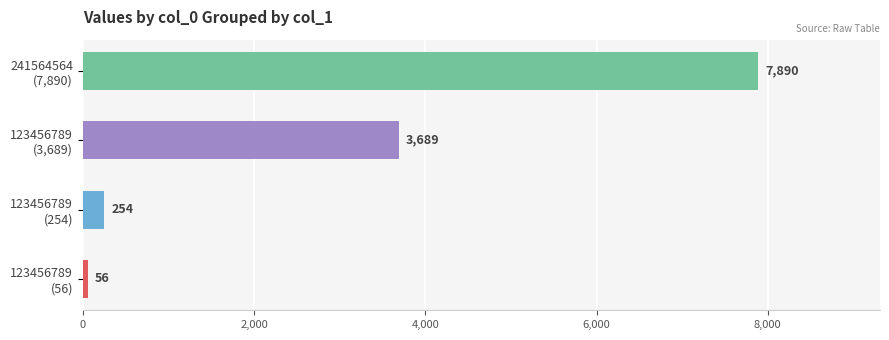

What is the difference between the maximum and minimum values?

7834